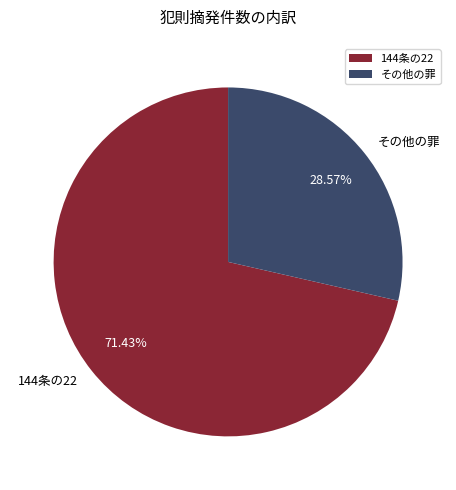

To the nearest percent, what is the difference between the largest and smallest slice percentages?

43%